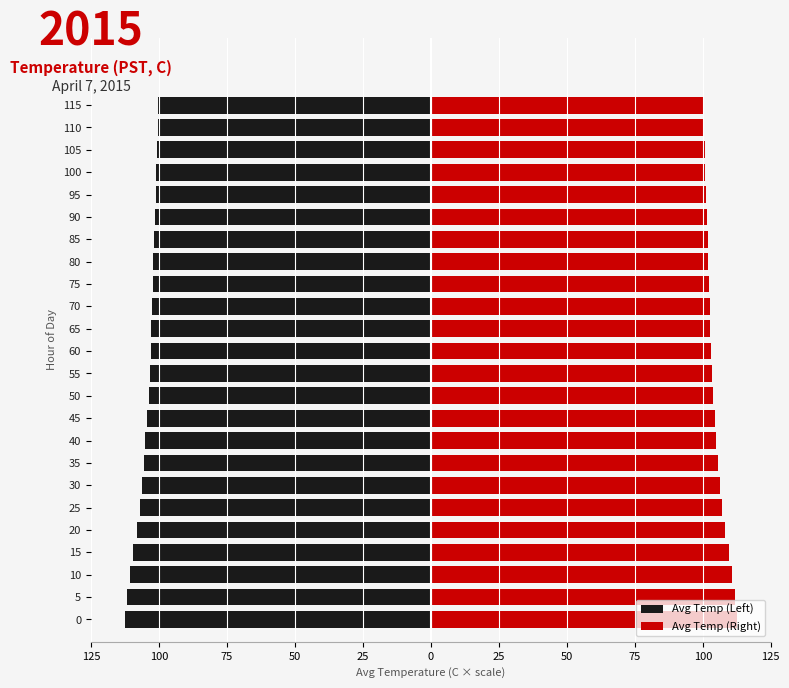

Reading right to left, what are all the values shown in this chart?

Avg Temp (Left): -100.2	-100.5	-100.8	-101.0	-101.2	-101.5	-101.8	-102.0	-102.2	-102.5	-102.8	-103.0	-103.2	-103.8	-104.5	-105.0	-105.5	-106.2	-107.0	-108.0	-109.5	-110.8	-111.8	-112.5
Avg Temp (Right): 100.2	100.5	100.8	101.0	101.2	101.5	101.8	102.0	102.2	102.5	102.8	103.0	103.2	103.8	104.5	105.0	105.5	106.2	107.0	108.0	109.5	110.8	111.8	112.5